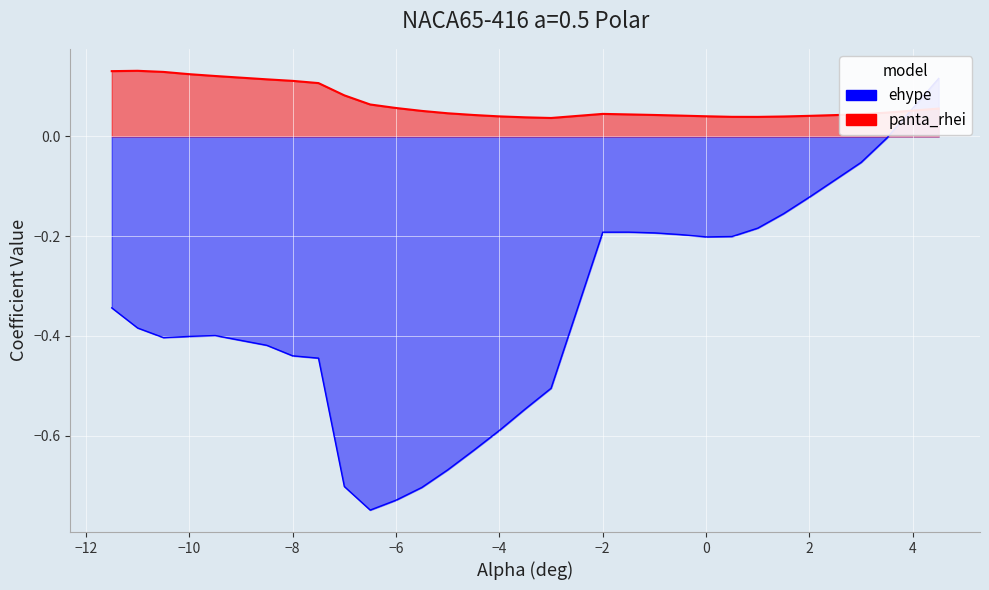

What is the average value of the ehype series?

-0.4